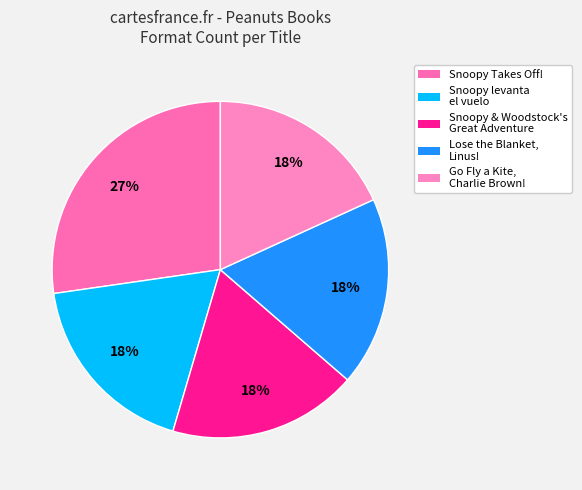

To the nearest percent, what is the difference between the largest and smallest slice percentages?

9%